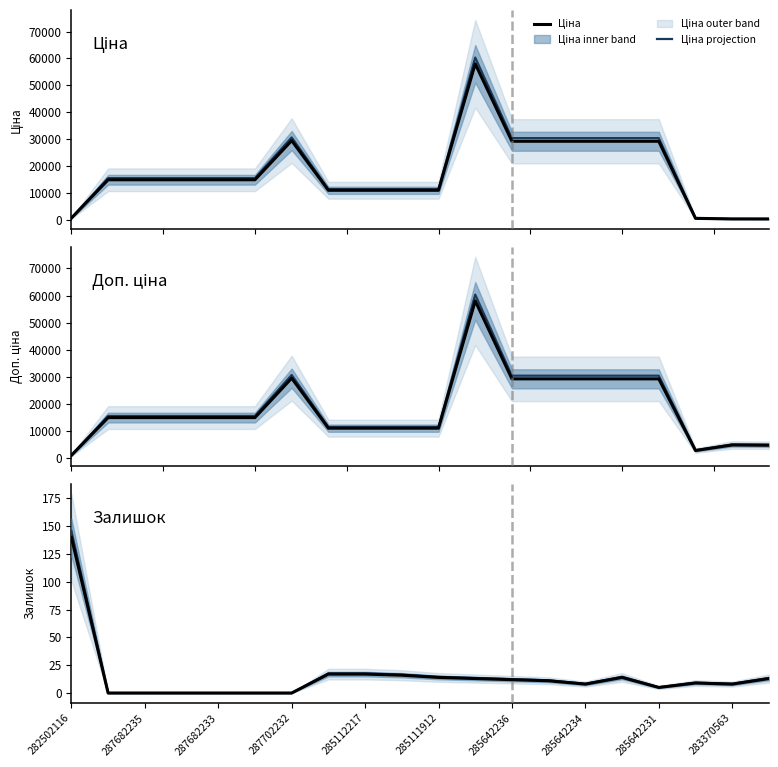

Where does the Залишок series first go above 11?

282502116